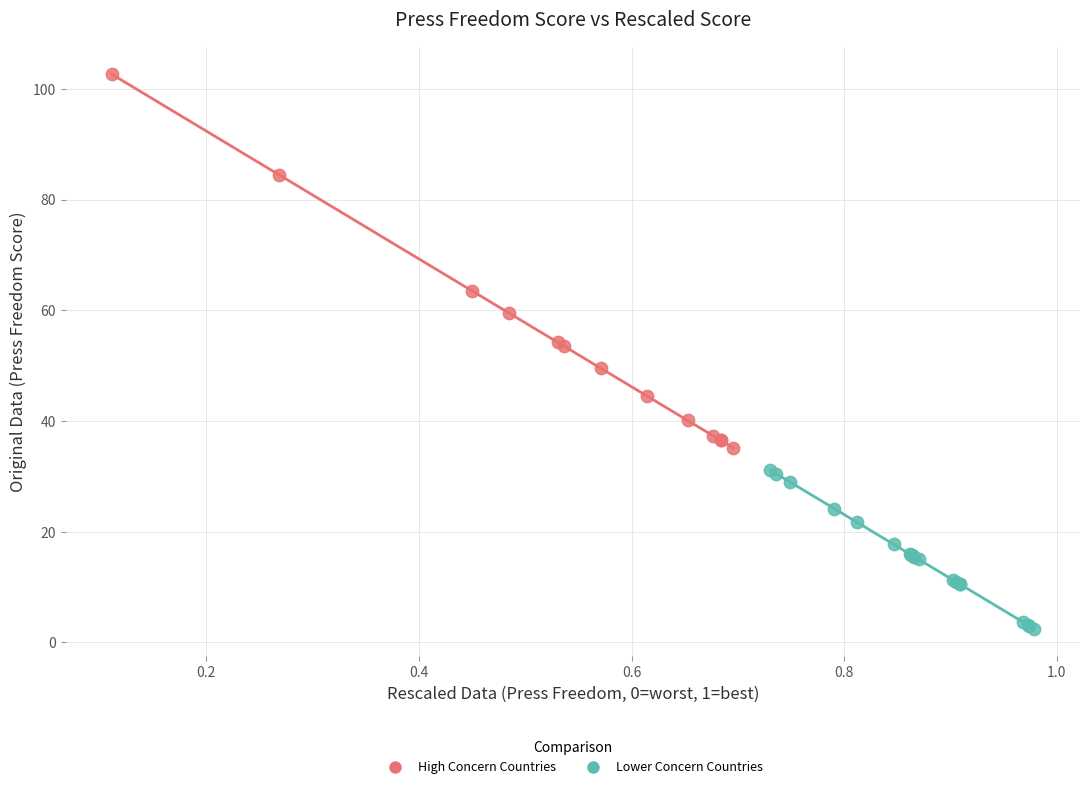

What are all the series names shown in the legend?

High Concern Countries, Lower Concern Countries